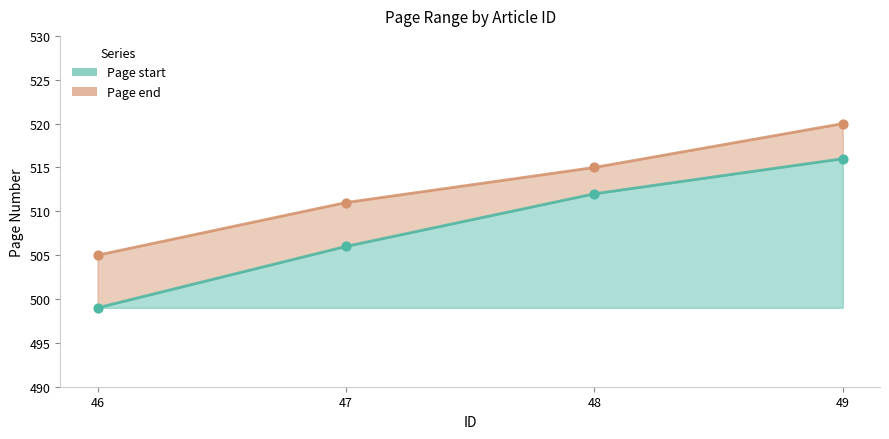

What is the total value across all series at 47?

1017